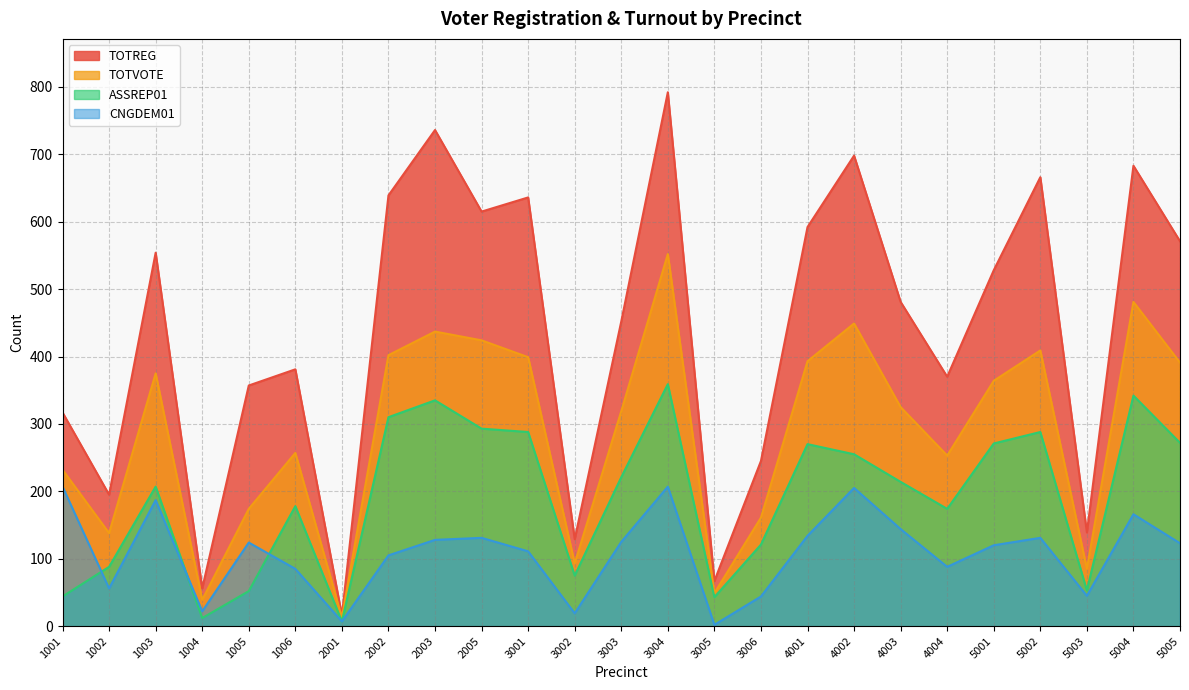

In ASSREP01, how many points are lower than both neighbors (excluding endpoints)?

6